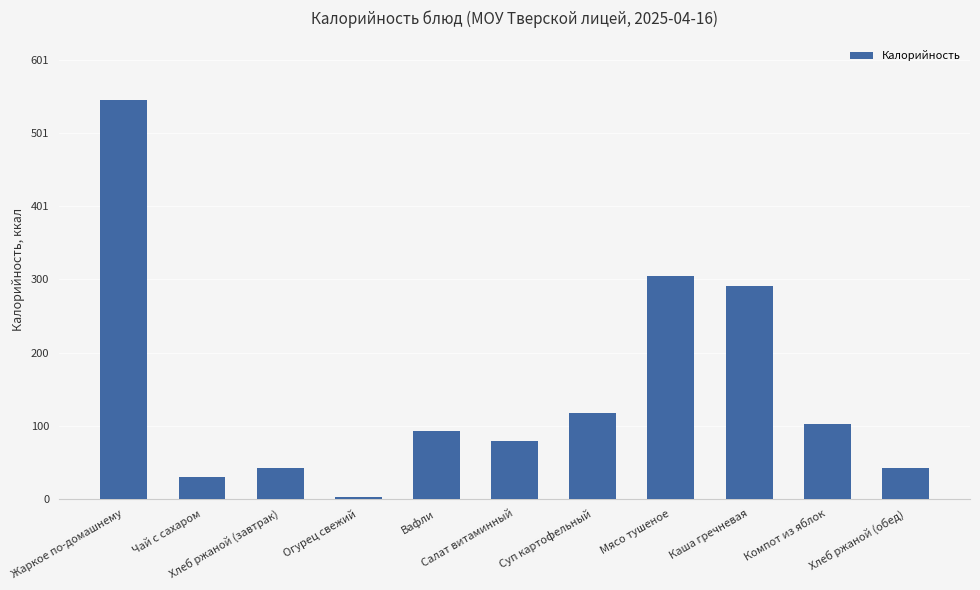

How many bars are there in total?

11